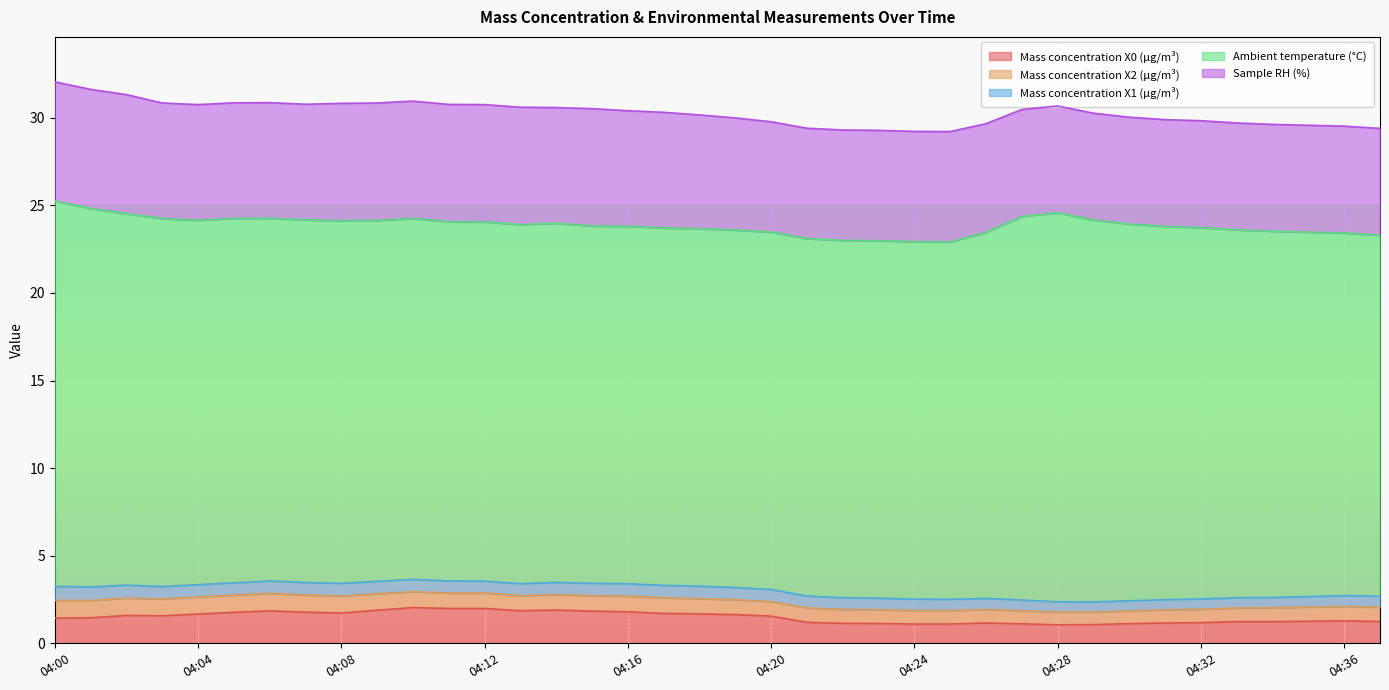

Between 04:09 and 04:10, which series saw the biggest shift?

Mass concentration X0 (μg/m³)